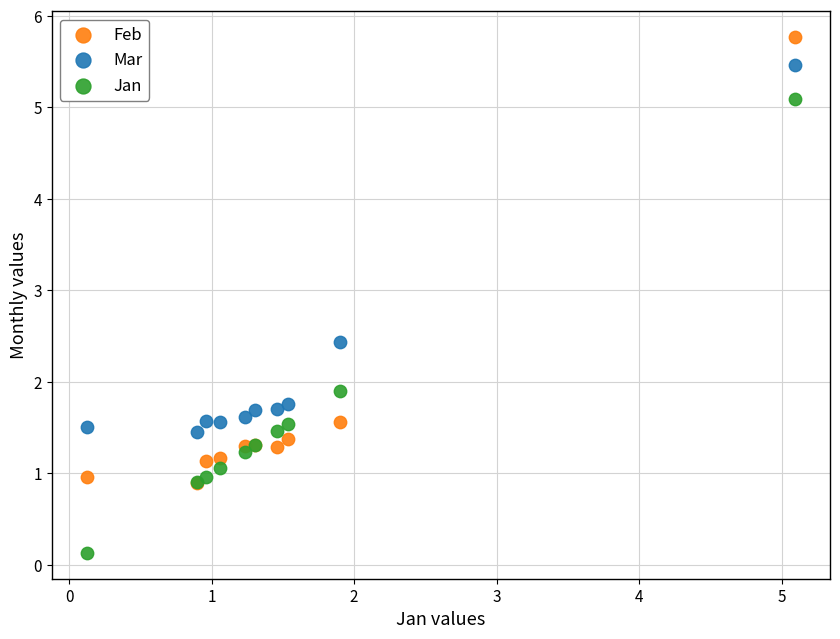

Which series has the largest Y range (max minus min)?

Jan